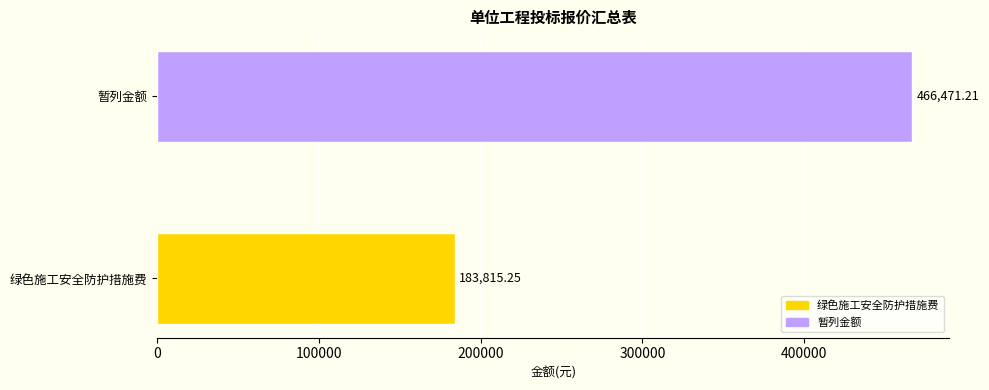

Which category has the highest value across all series?

暂列金额